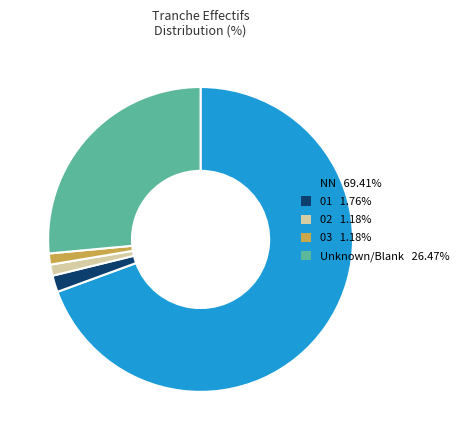

Is Unknown/Blank 26.47% the majority of the pie?

No